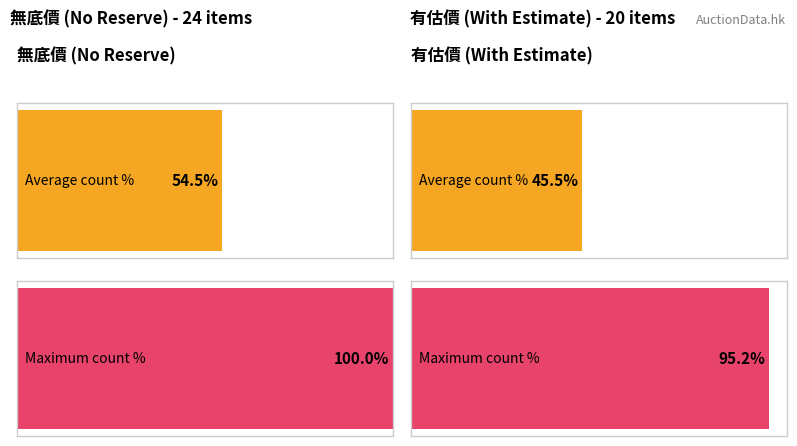

Which series has the largest total across all categories?

無底價